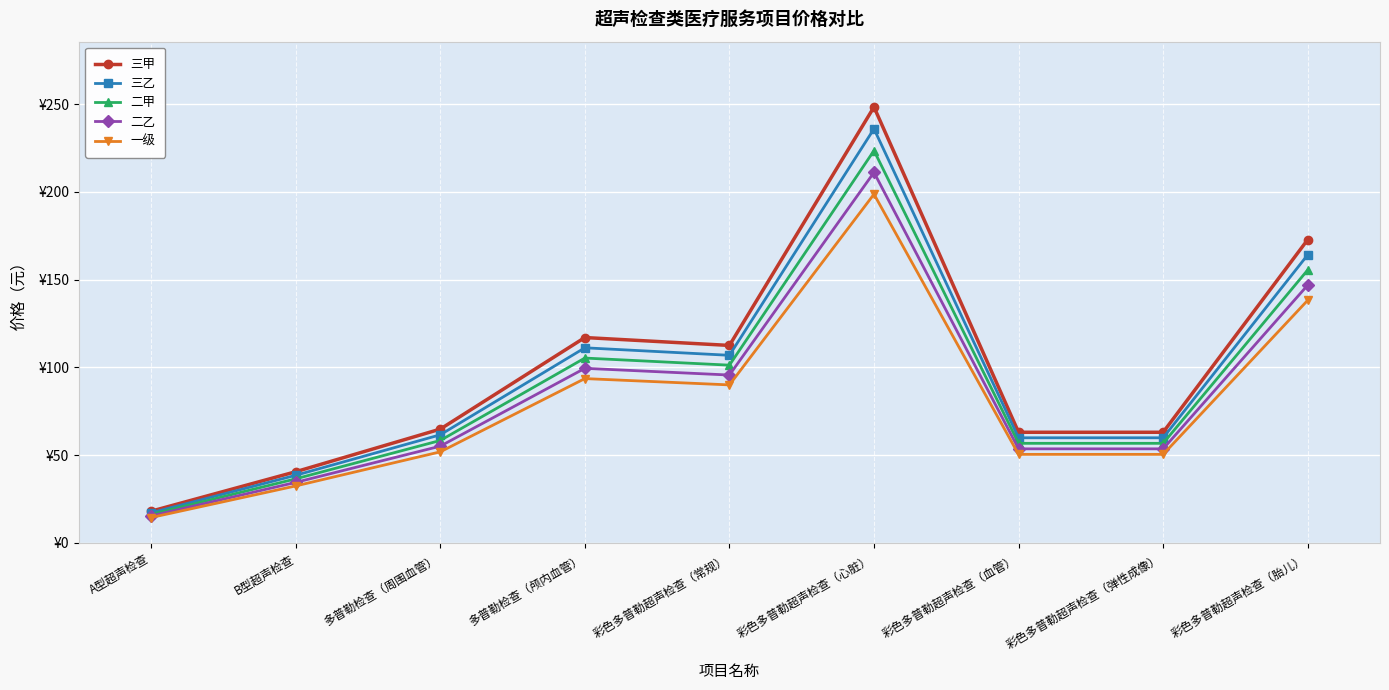

At which label does 三乙 reach its minimum?

A型超声检查